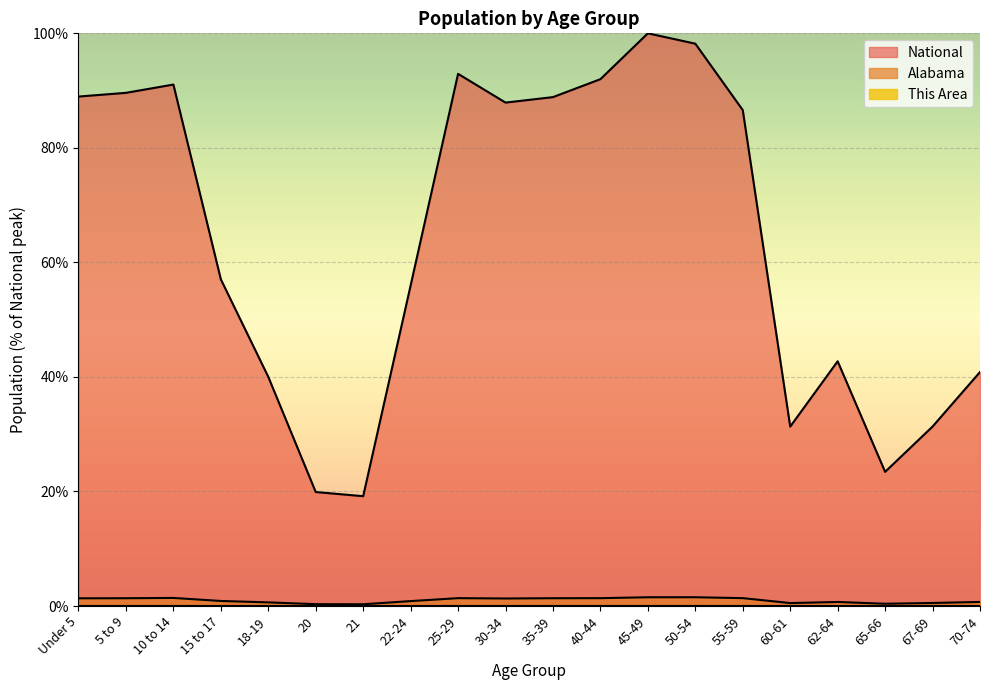

What is the sum of all Alabama values?

19.8